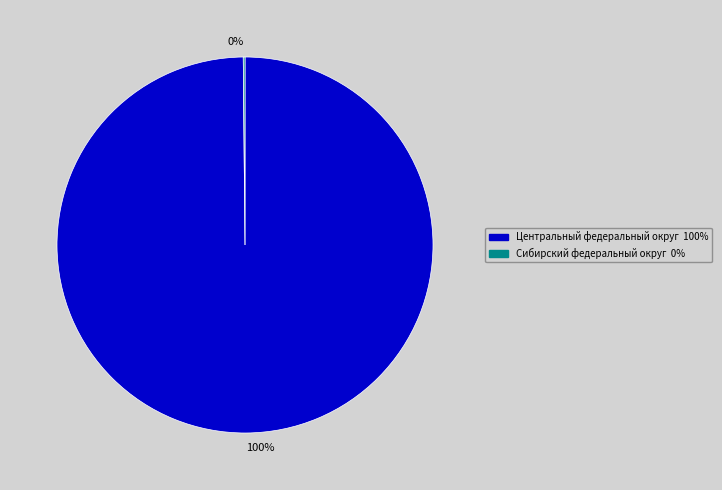

Is there any slice that represents more than half of the pie?

Yes